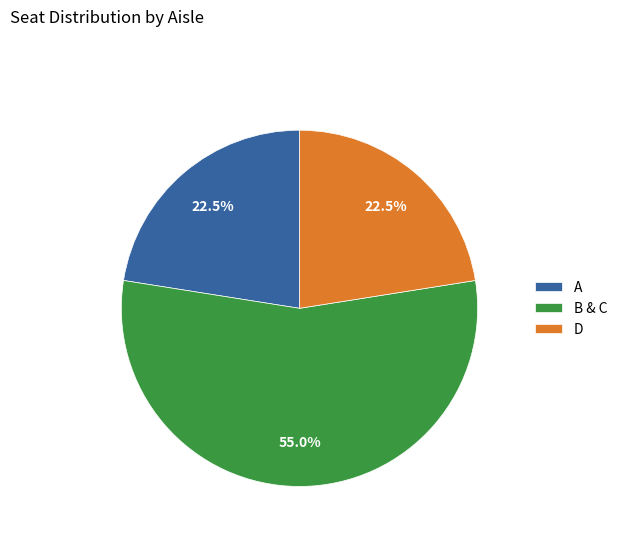

What is the largest slice in the pie chart?

B & C